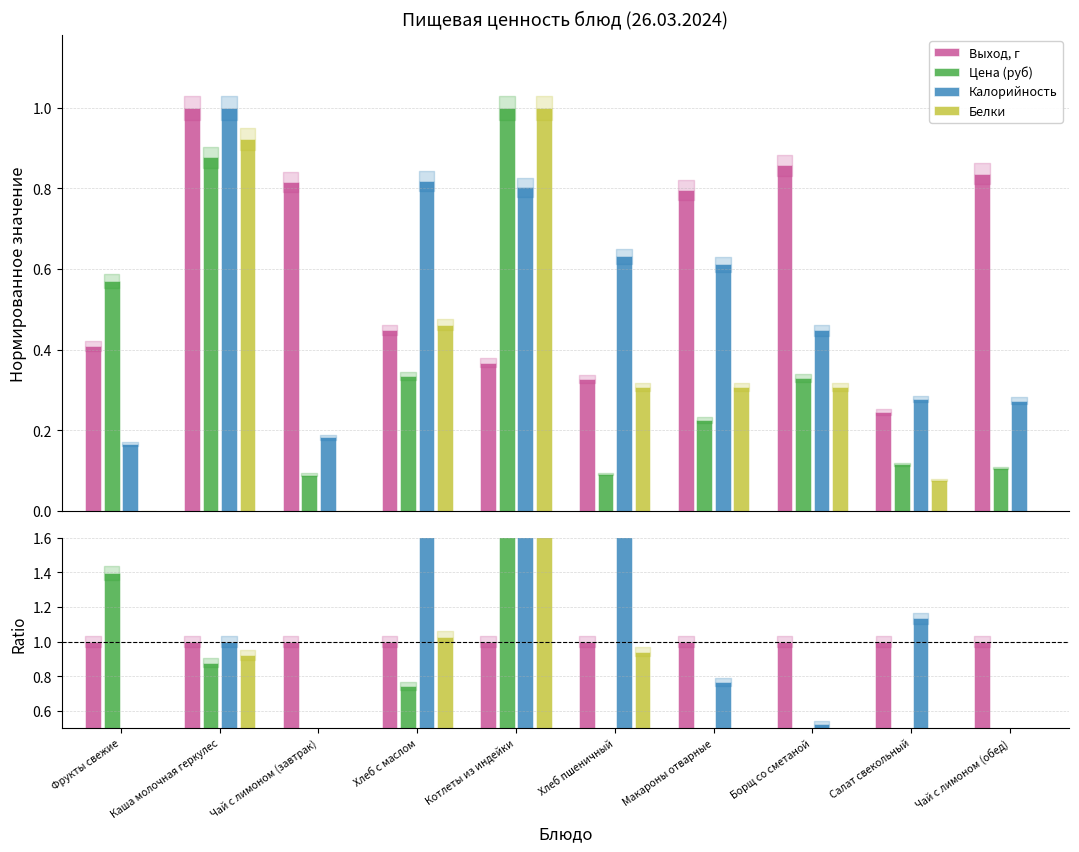

Reading right to left, transcribe all the data shown in this chart.

Выход, г: 1.0	1.0	1.0	1.0	1.0	1.0	1.0	1.0	1.0	1.0
Цена (руб): 0.1	0.5	0.4	0.3	0.3	2.7	0.7	0.1	0.9	1.4
Калорийность: 0.3	1.1	0.5	0.8	1.9	2.2	1.8	0.2	1.0	0.4
Белки: 0.0	0.3	0.4	0.4	0.9	2.7	1.0	0.0	0.9	0.0